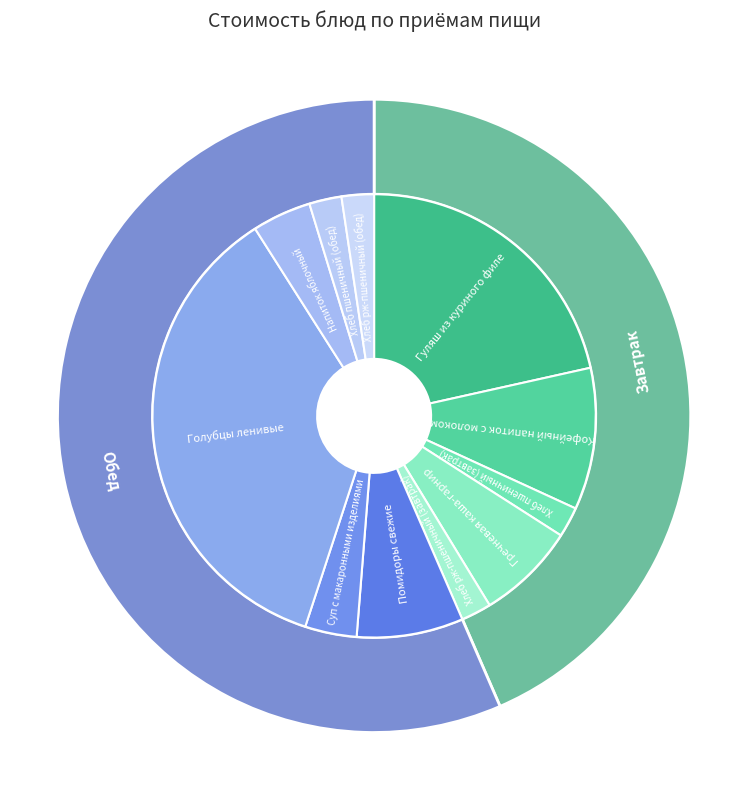

The Суп с макаронными изделиями slice represents 4% of the pie. True or false?

True